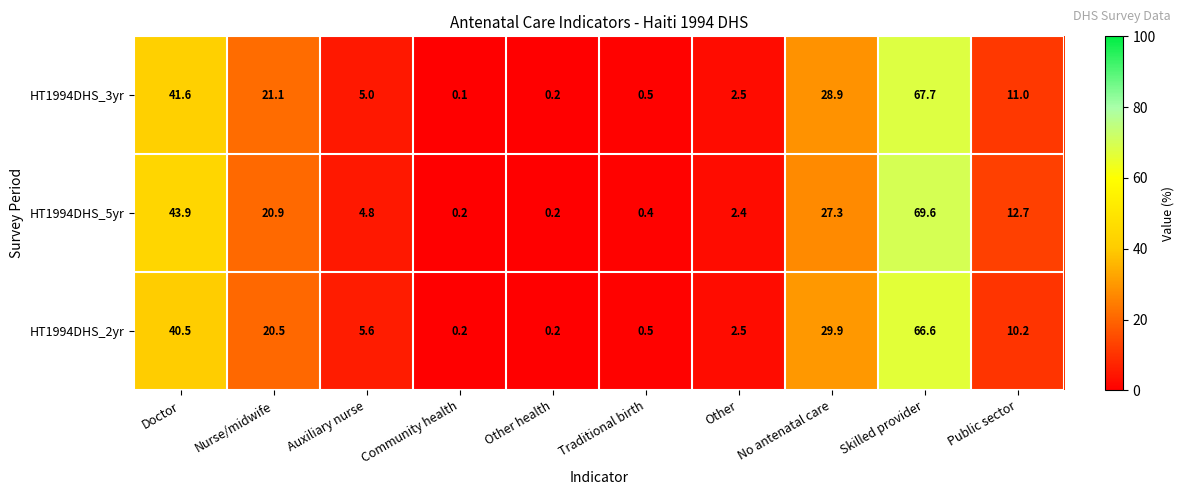

At which category does the chart reach its peak across all series?

Skilled provider